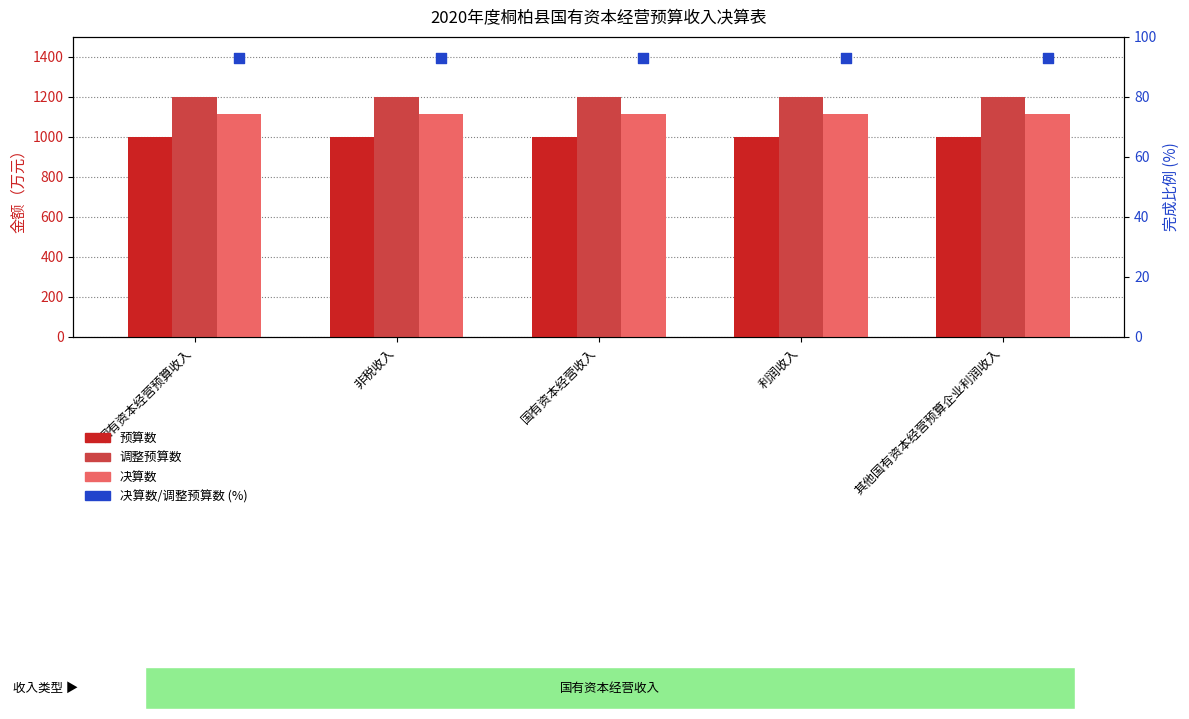

What is the total value across all series at 国有资本经营预算收入?

3407.9